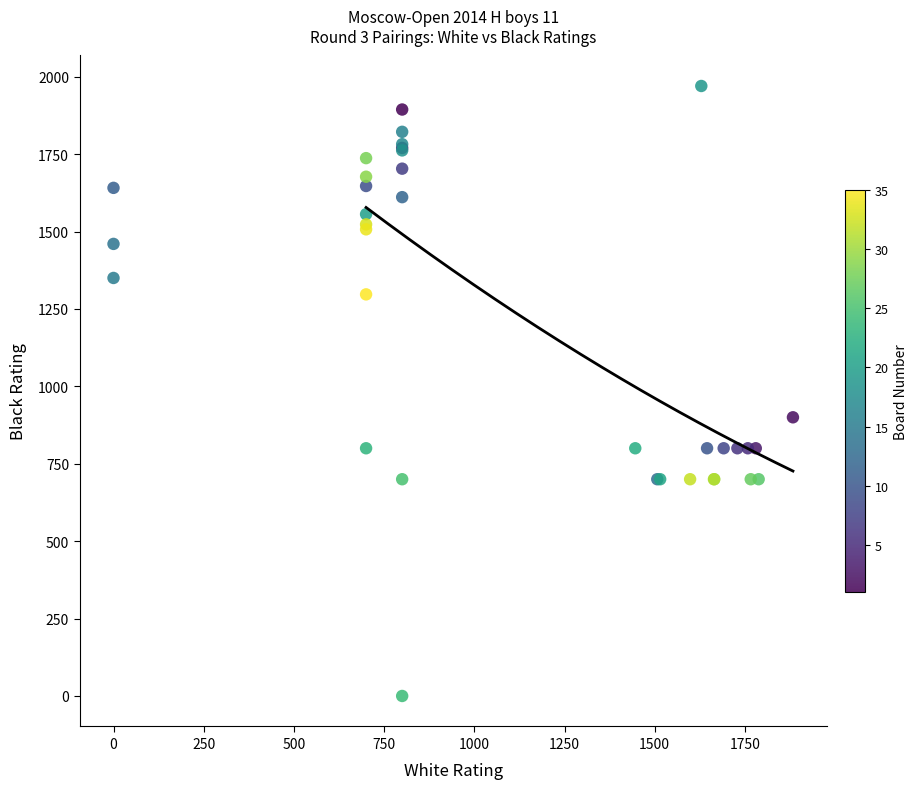

What Y value in the scatter plot is closest to 985?

900